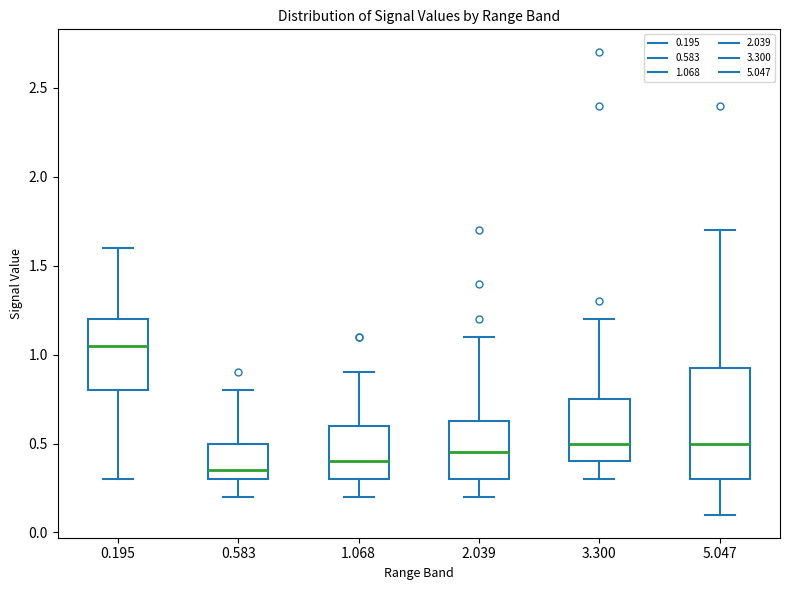

Which box has the highest median line?

0.195